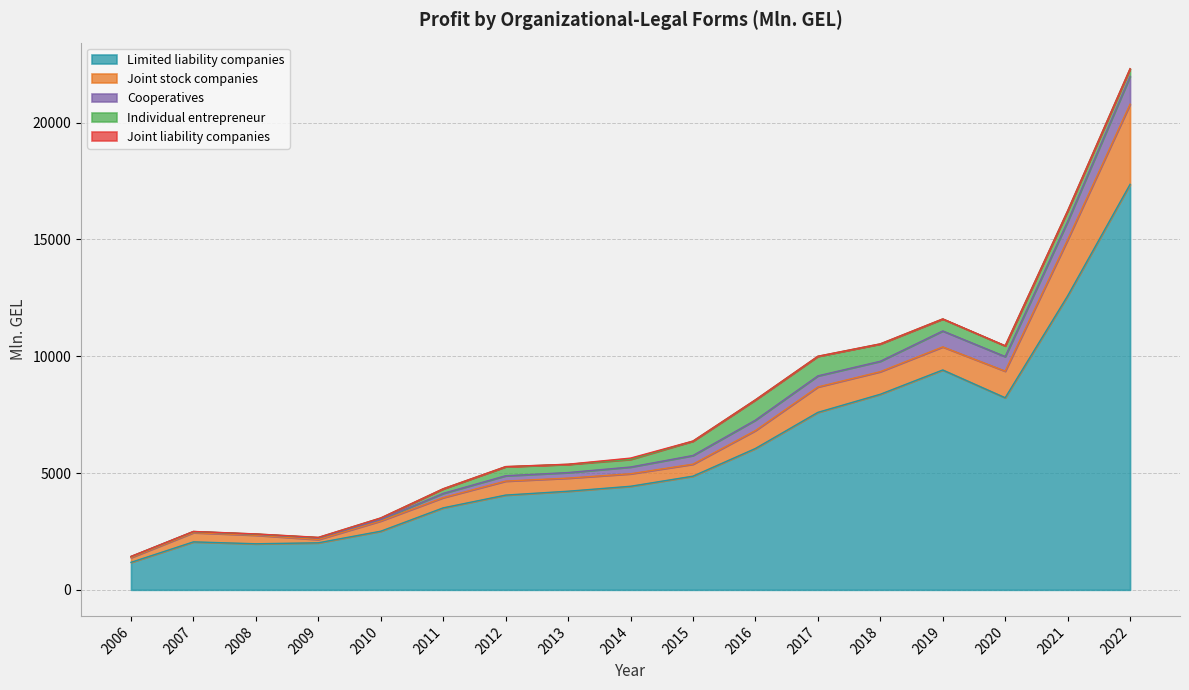

Does the chart have visible grid lines?

Yes